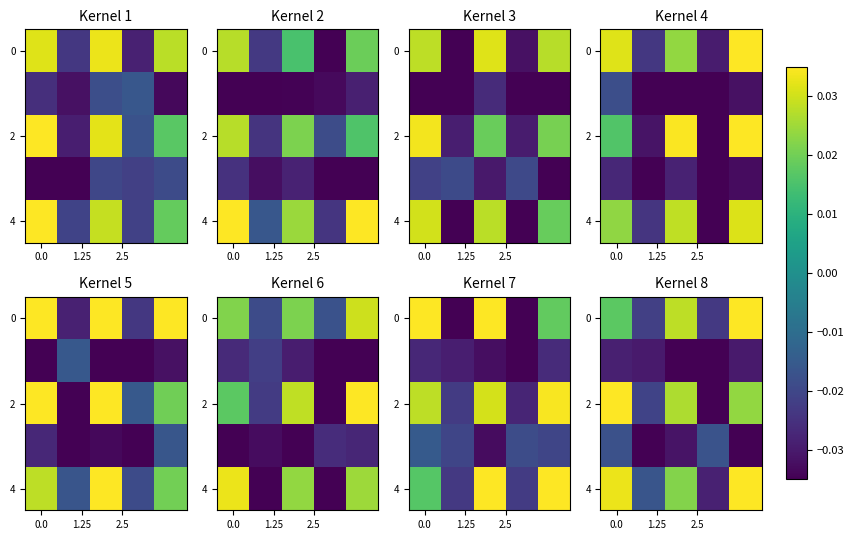

What is the total value across all series at 3?

-0.1